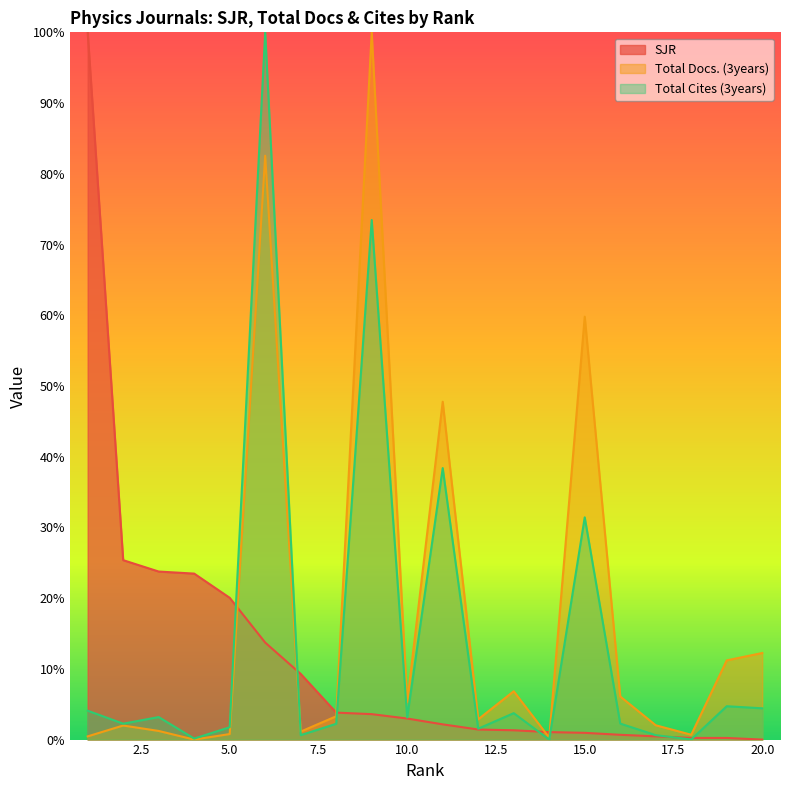

How many lines are shown in the chart?

3